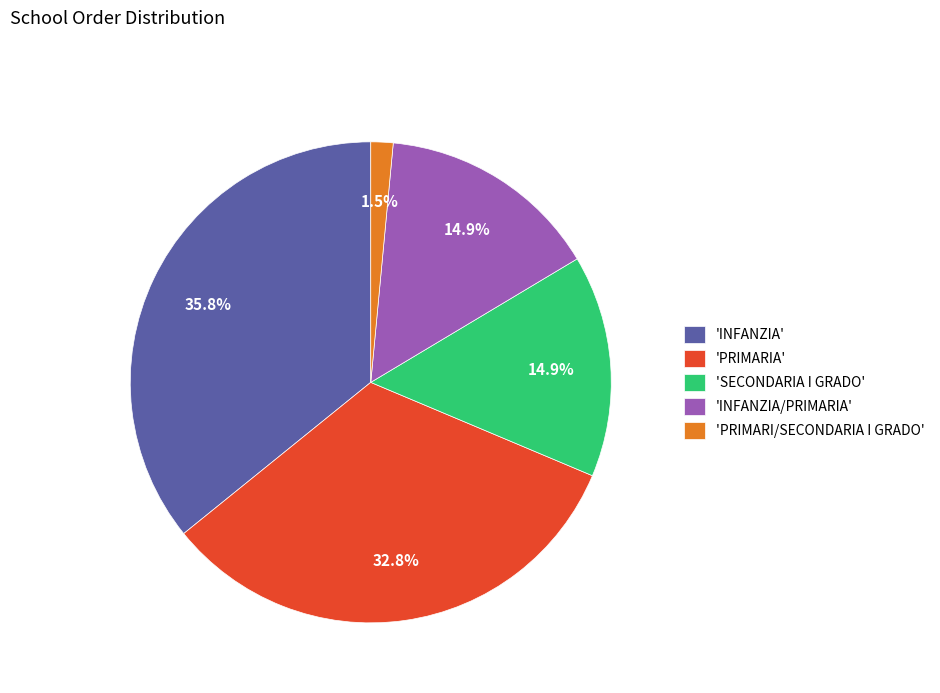

Approximately how many times larger is the value at 'INFANZIA' compared to 'PRIMARIA'?

1.1